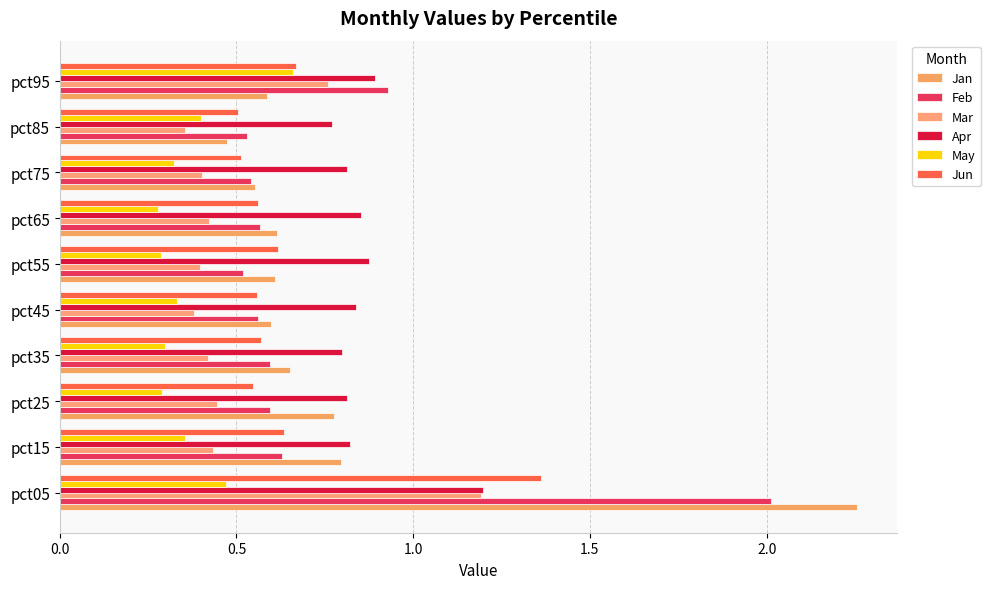

At which label does Mar reach its minimum?

pct85